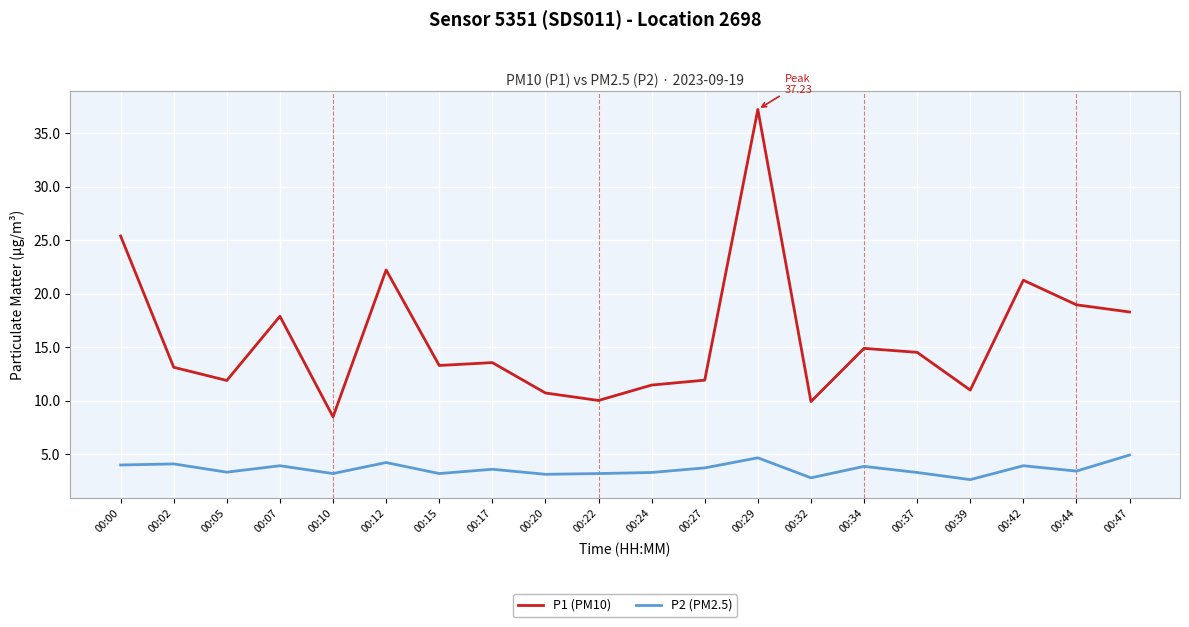

True or false: P1 (PM10) has a value of 18.9 at 00:15.

False